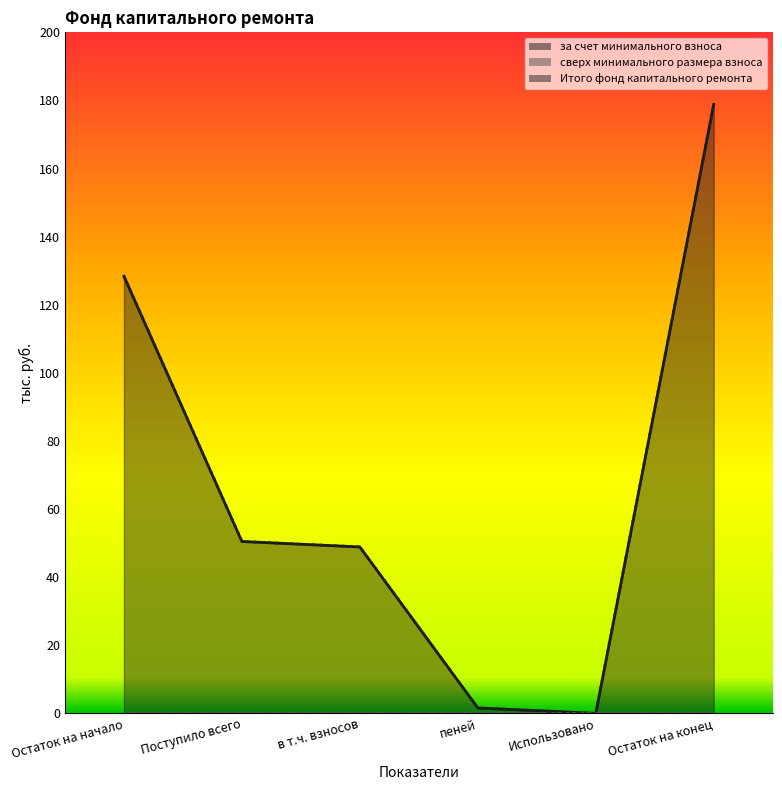

True or false: Итого фонд капитального ремонта and за счет минимального взноса cross at least once.

False